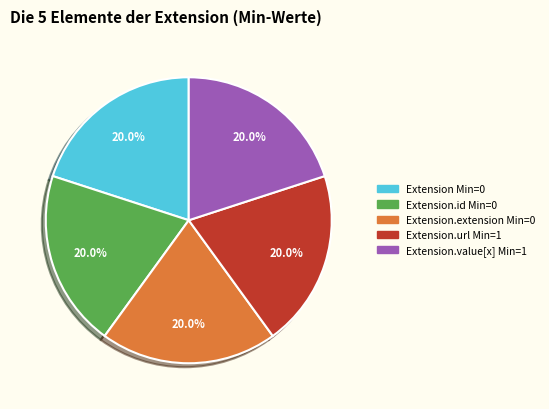

Is there any slice that represents more than half of the pie?

No